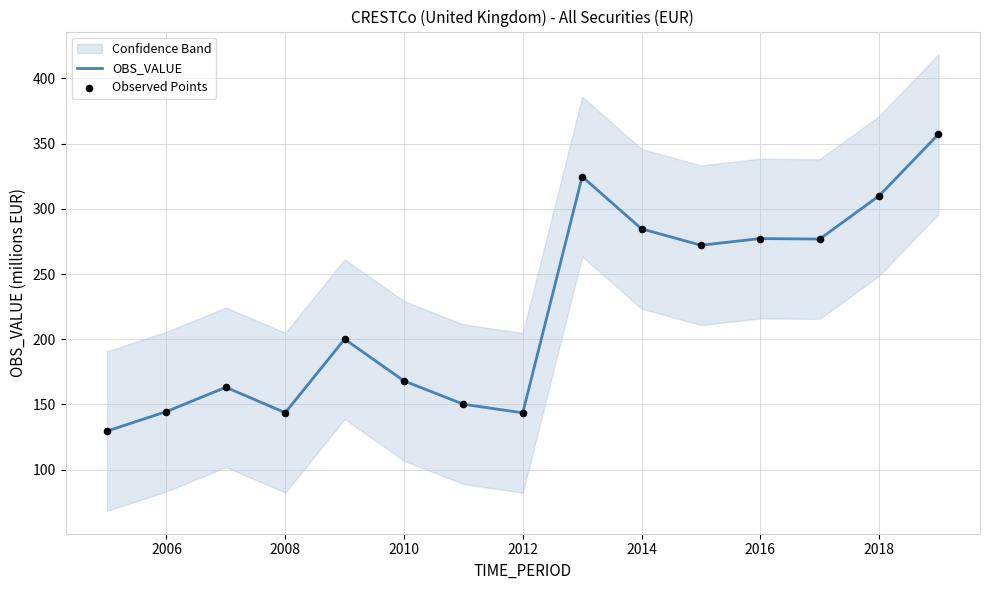

The OBS_VALUE series shows 401.4 at 2016. True or false?

False